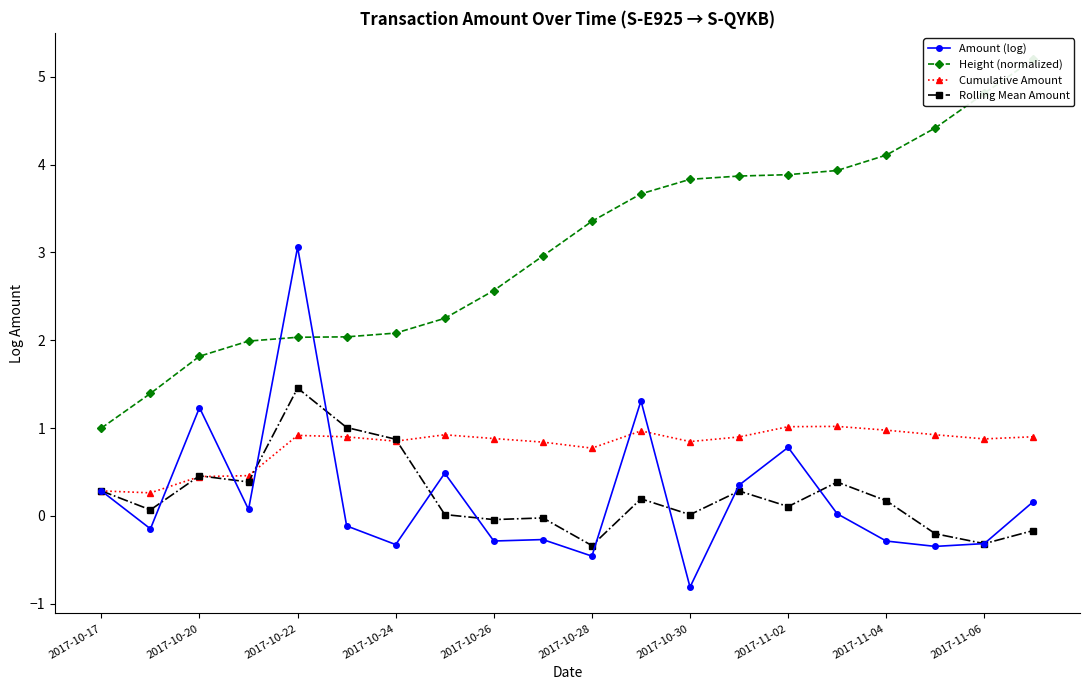

Read the Cumulative Amount value at 2017-11-06.

0.9